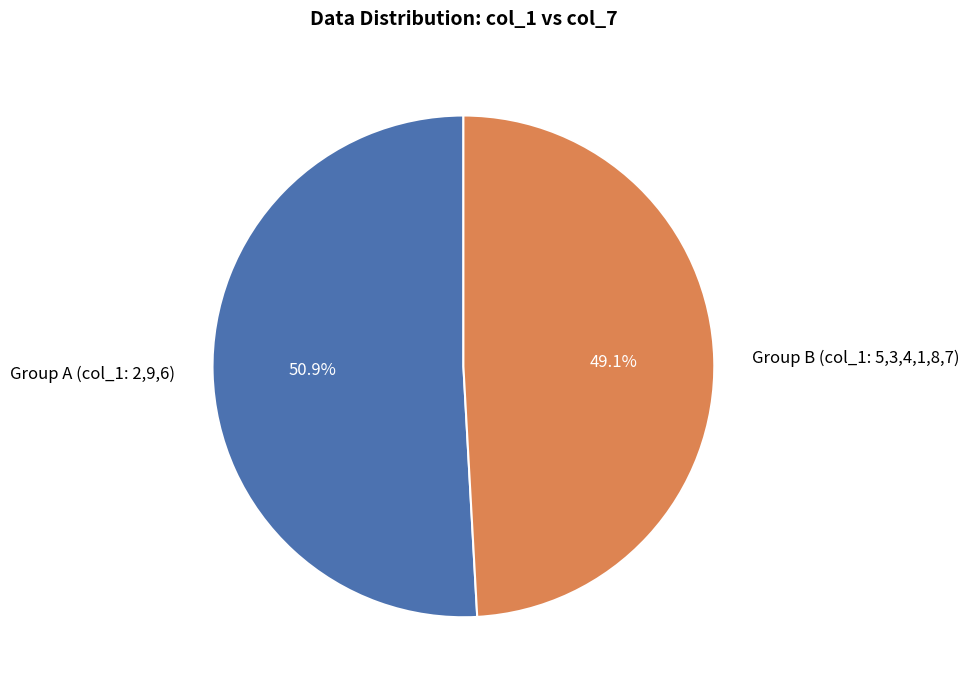

Which category has the biggest portion of the pie?

Group A (col_1: 2,9,6)